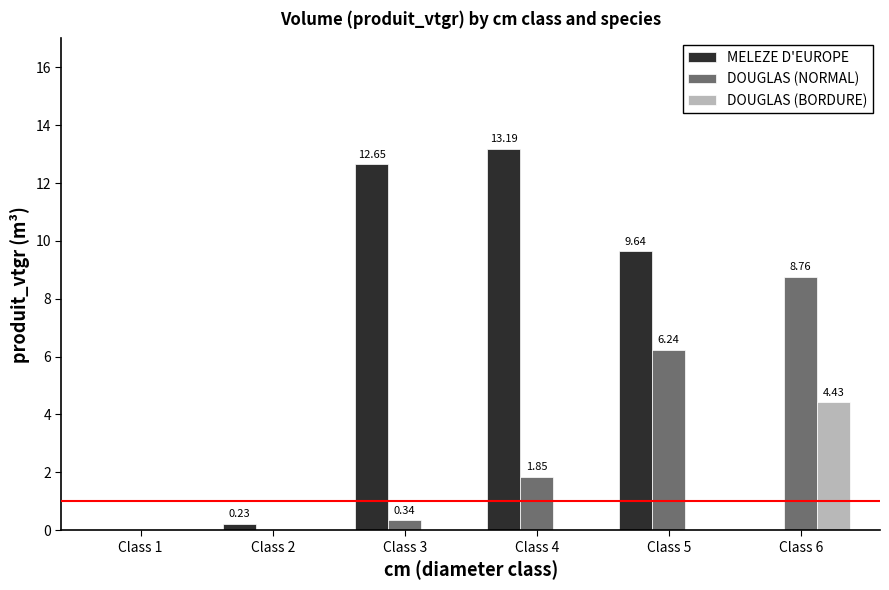

Which series has the largest total across all categories?

MELEZE D'EUROPE